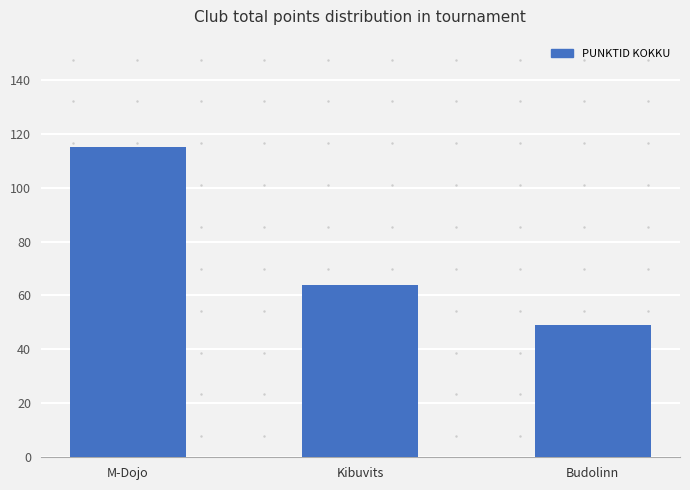

What is the label of the 1st bar from the left?

M-Dojo